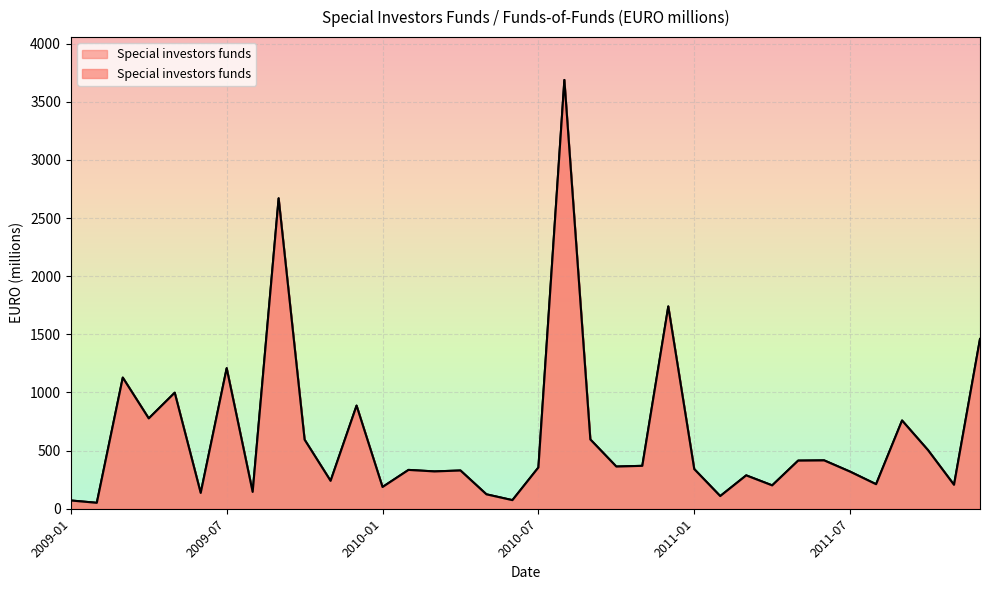

At which category does the data reach its first local peak?

2009-03